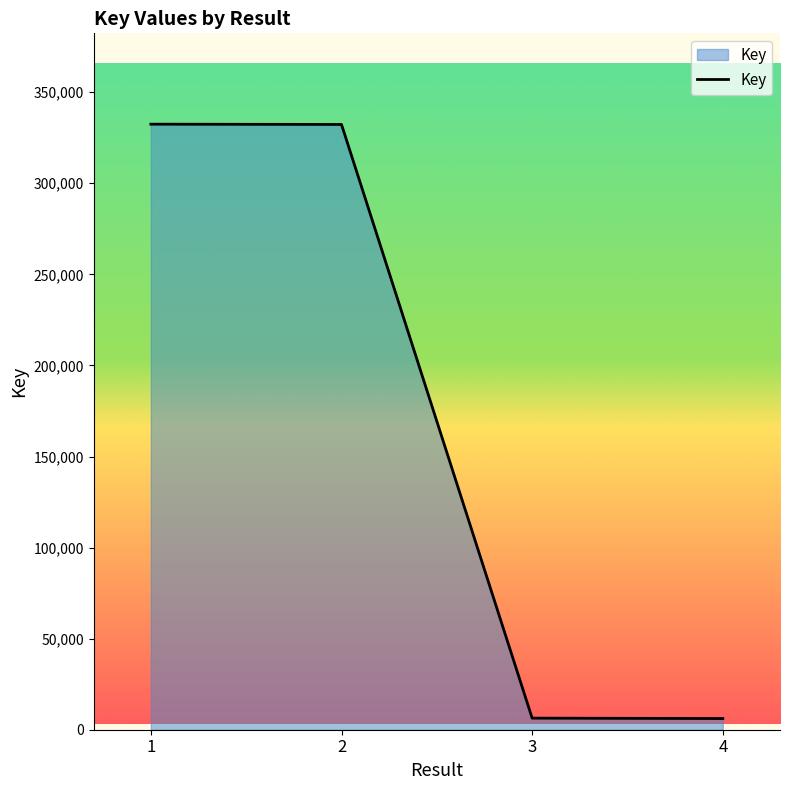

What is the smallest value displayed?

6140